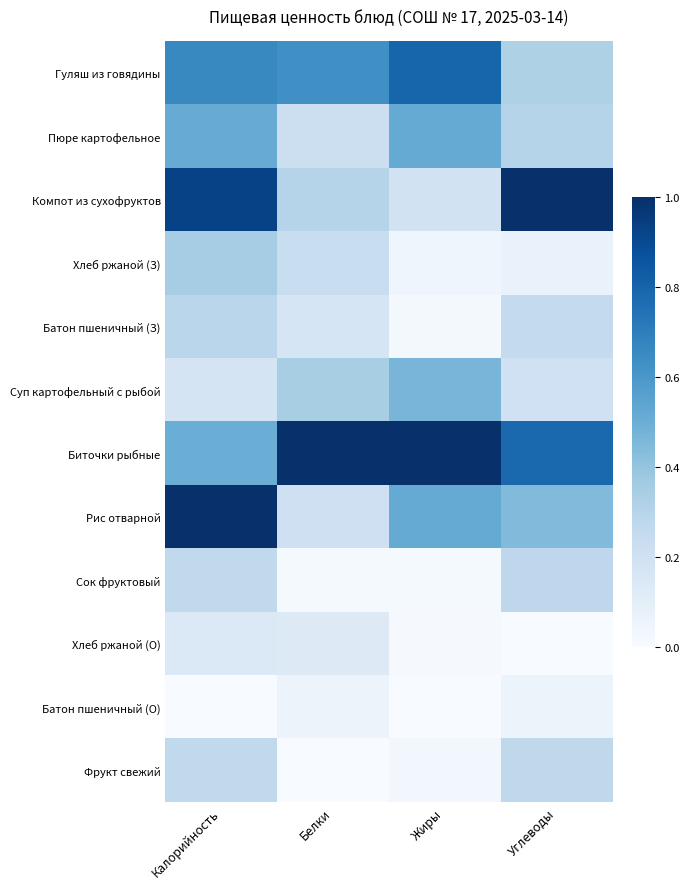

At which category is the sum across all series the highest?

Калорийность